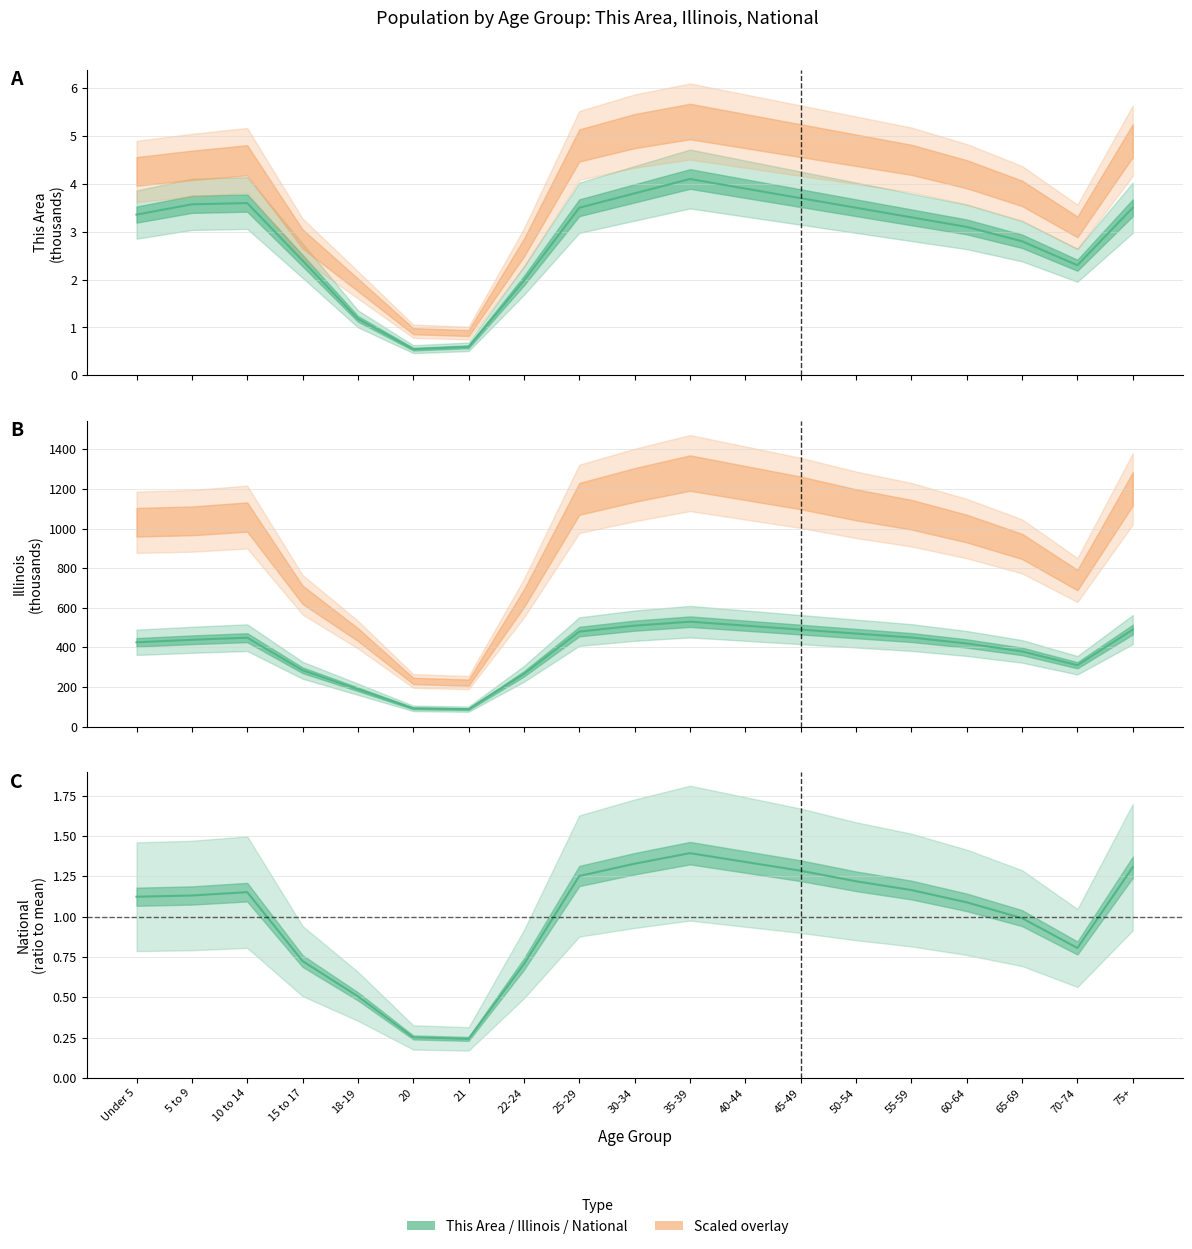

How many categories are shown in the chart?

19